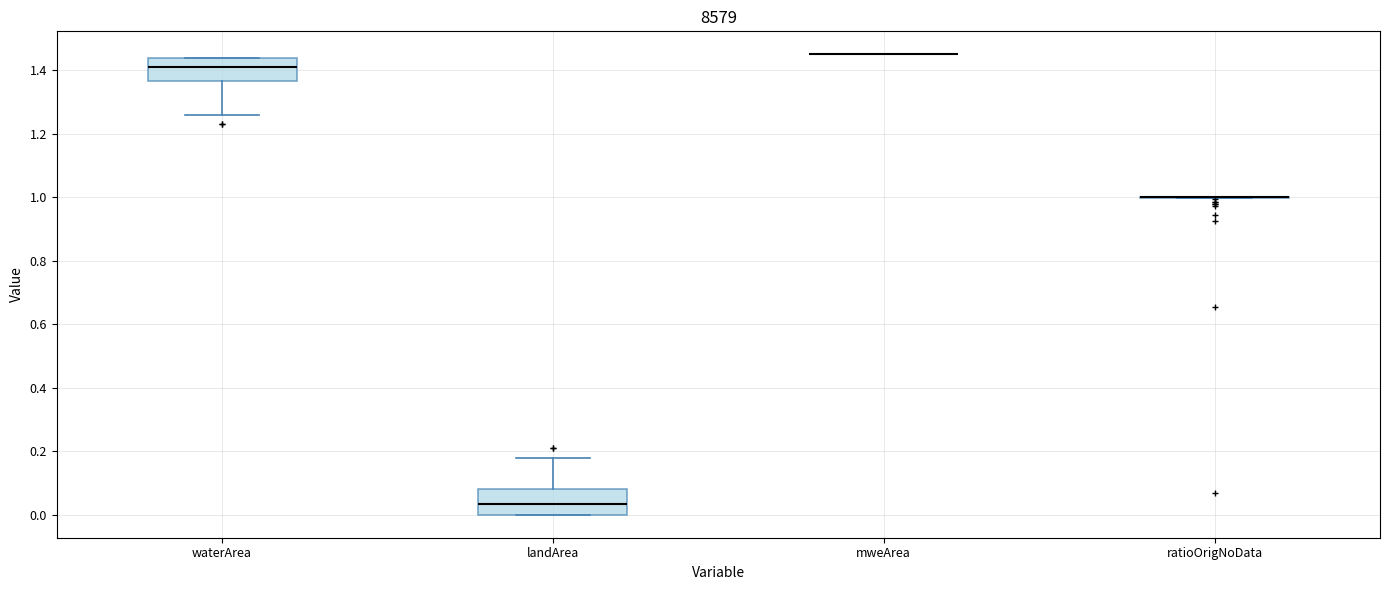

Reading left to right, transcribe this box plot: for each box, give where its median line is, the range the box spans, and where its two whiskers end, as read against the y-axis. The values are not printed on the chart, so give them approximately, as read against the axis.

waterArea: median 1.42, box 1.36 to 1.44, whiskers 1.26 to 1.44
landArea: median 0.04, box 0.00 to 0.08, whiskers 0.00 to 0.18
mweArea: box collapsed to a line at 1.46, whiskers 1.46 to 1.46
ratioOrigNoData: box collapsed to a line at 1.00, whiskers 1.00 to 1.00